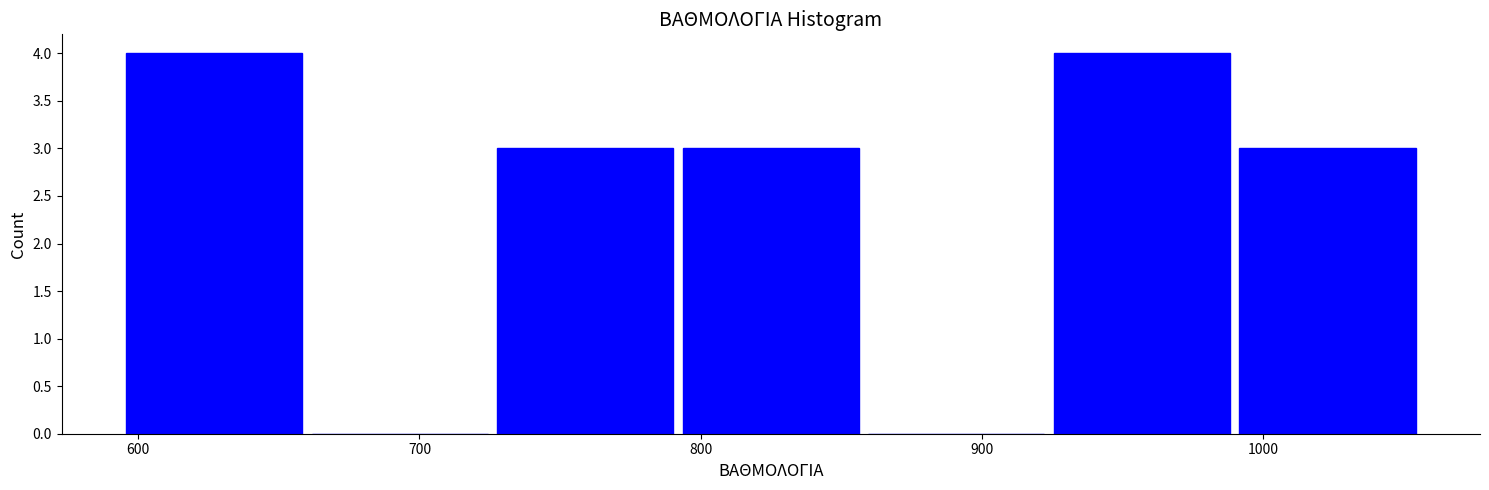

Reading left to right, list every bar in this chart as the range it spans on the x-axis followed by its height. Neither the bar edges nor the heights are printed on the chart, so give them approximately, as read against the axes.

594 to 660: 4
660 to 726: 0
726 to 792: 3
792 to 858: 3
858 to 924: 0
924 to 990: 4
990 to 1056: 3